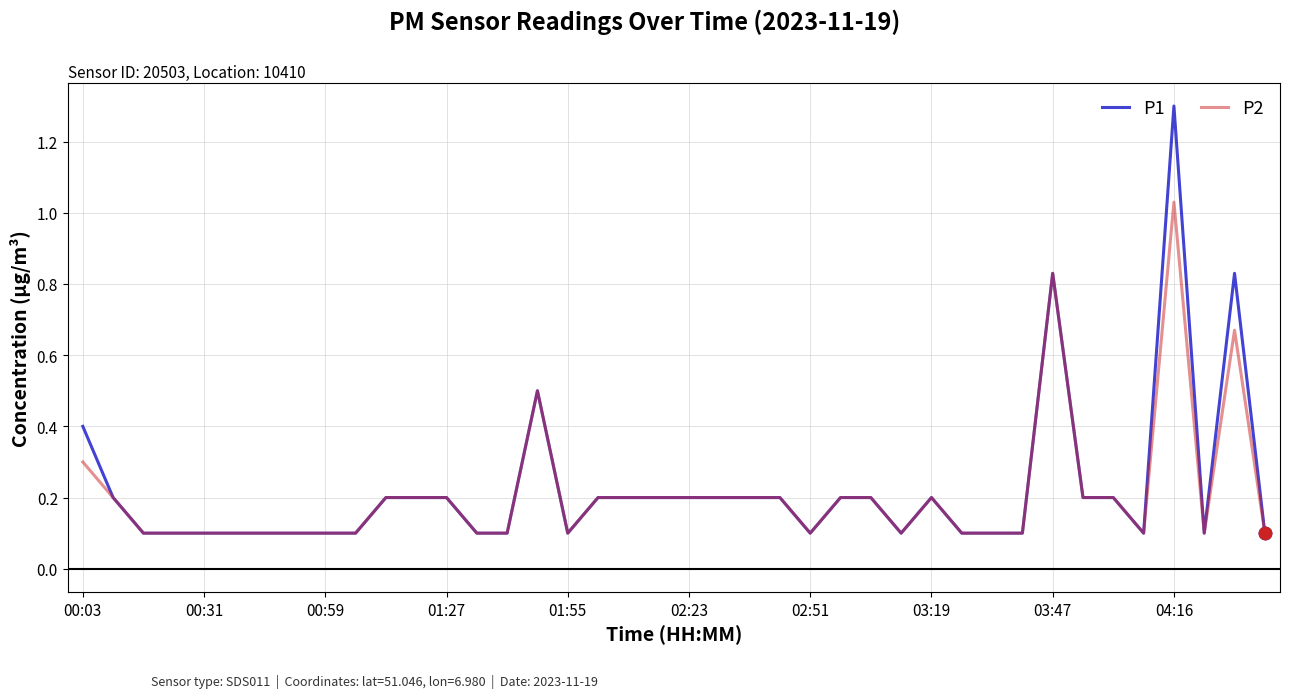

Which series has the largest range (max minus min)?

P1